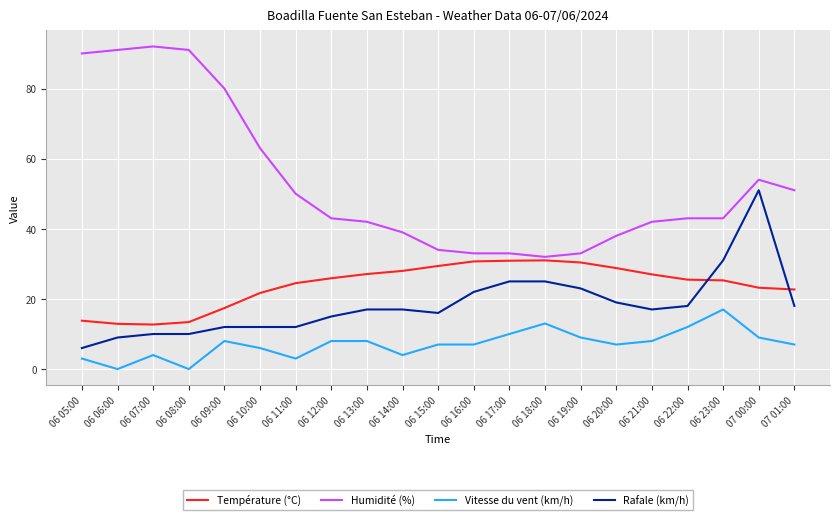

Which series changed the most between 06 23:00 and 07 01:00?

Rafale (km/h)